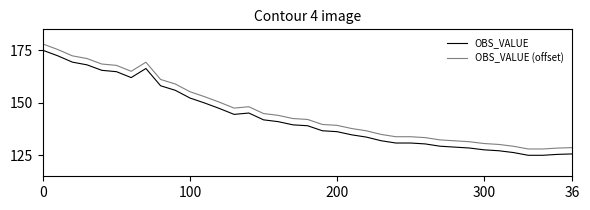

How many lines are shown in the chart?

2